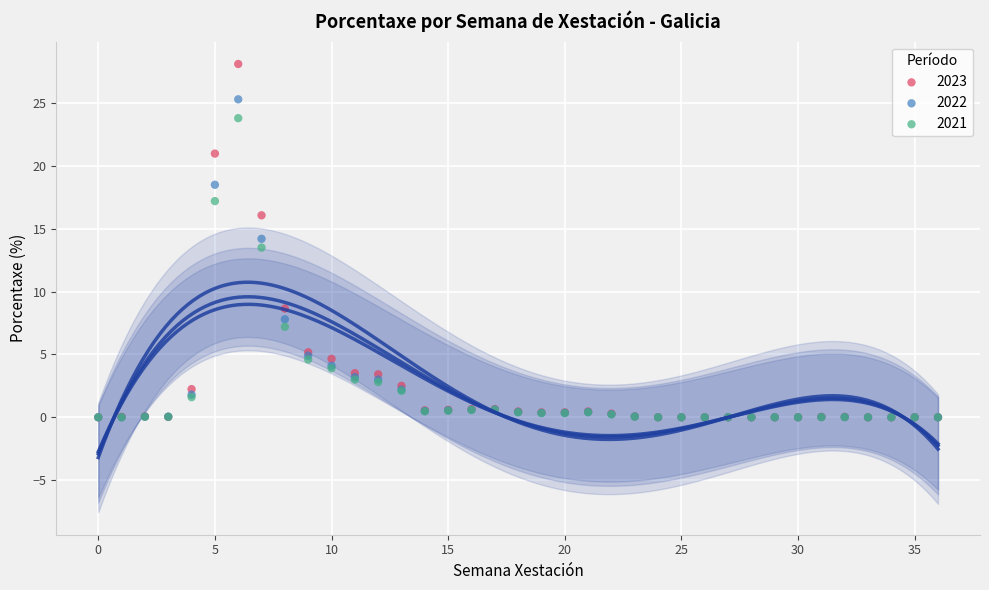

In the 2022 series, what Y value is closest to 12?

14.2